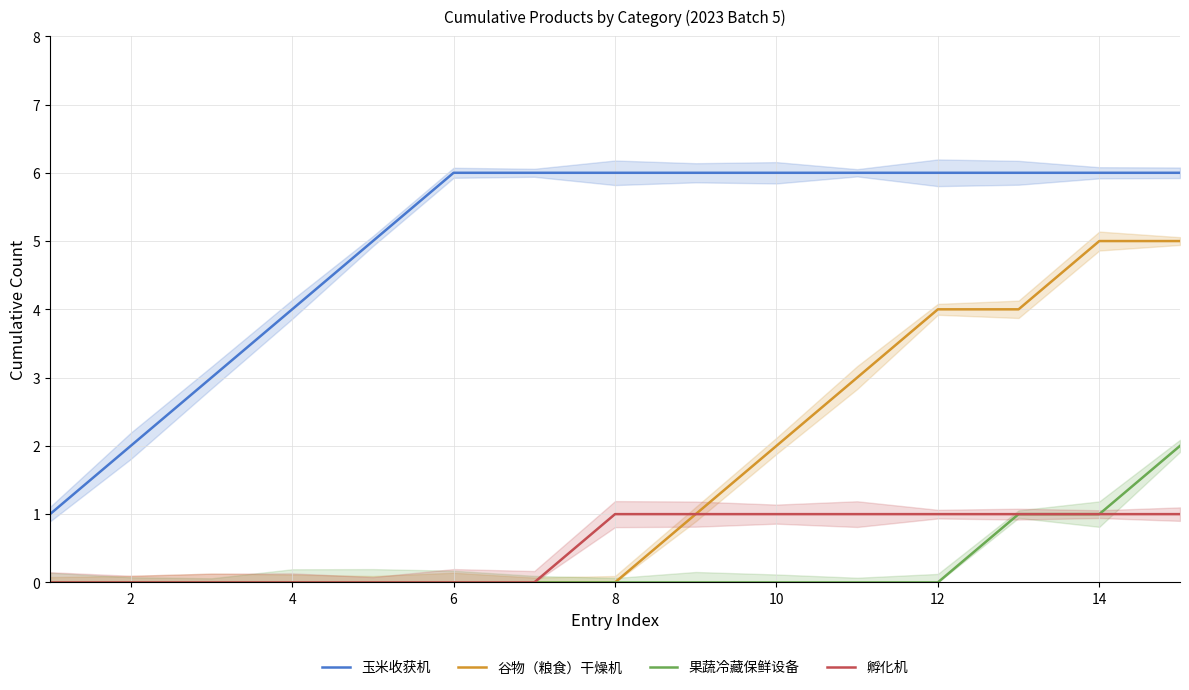

True or false: 孵化机 and 玉米收获机 cross at least once.

False